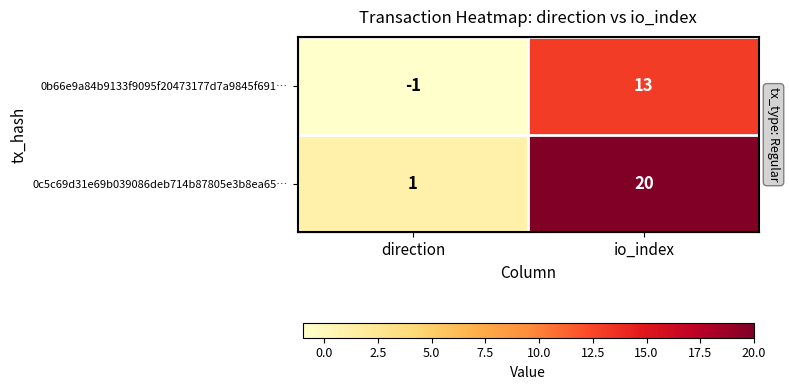

What is the difference between the 0c5c69d31e69b039086deb714b87805e3b8ea65… values at direction and io_index?

19